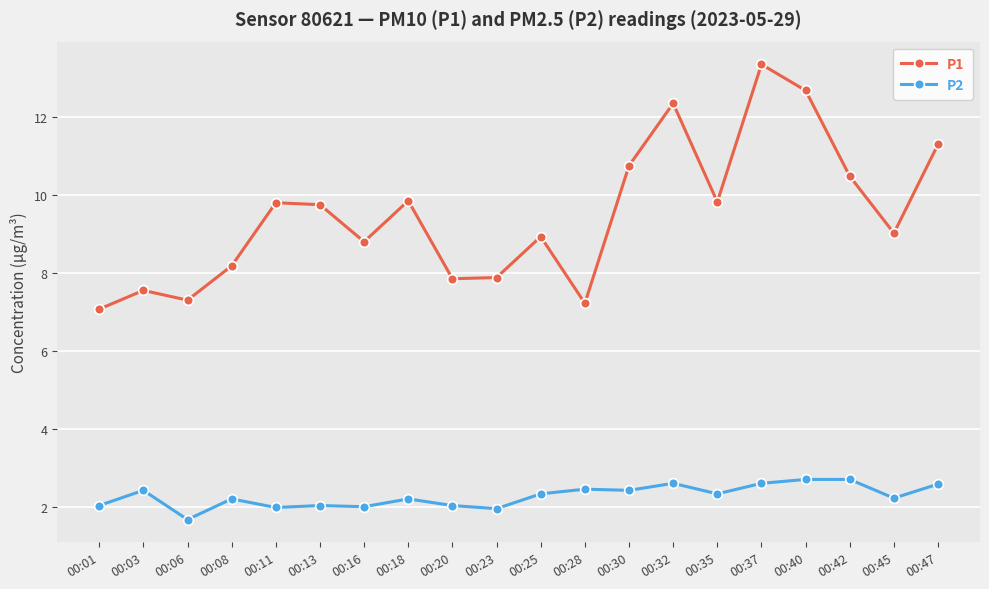

What is the minimum value for P1?

7.1